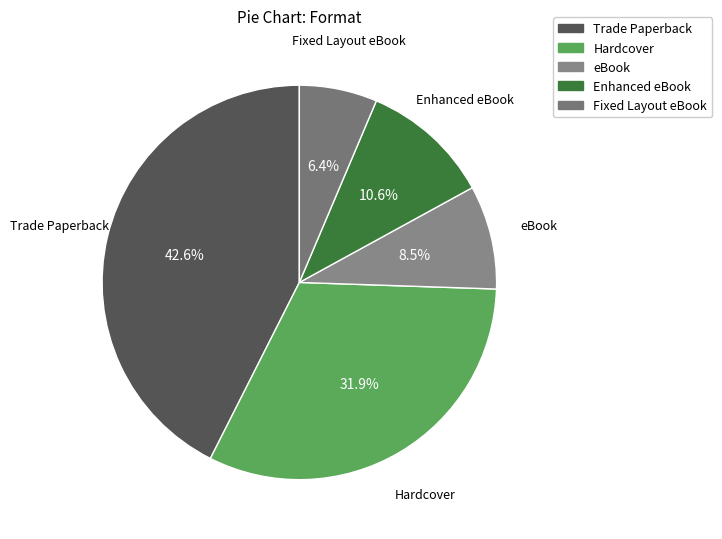

Which category has the smallest portion of the pie?

Fixed Layout eBook